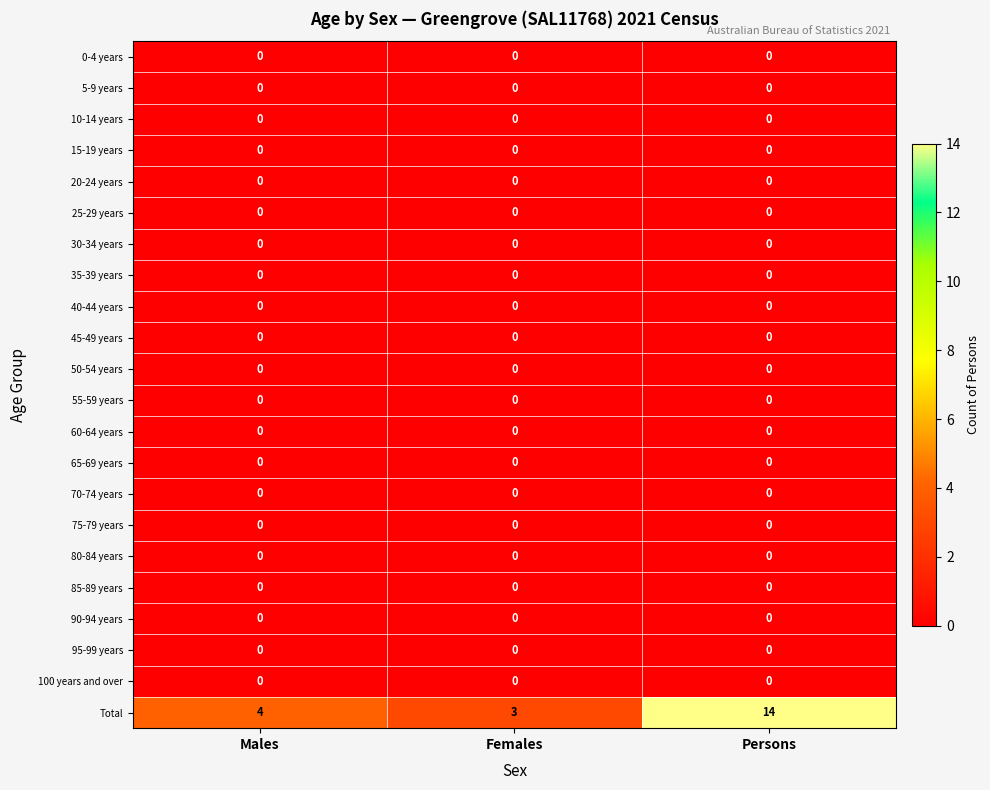

At which category is the sum across all series the highest?

Persons